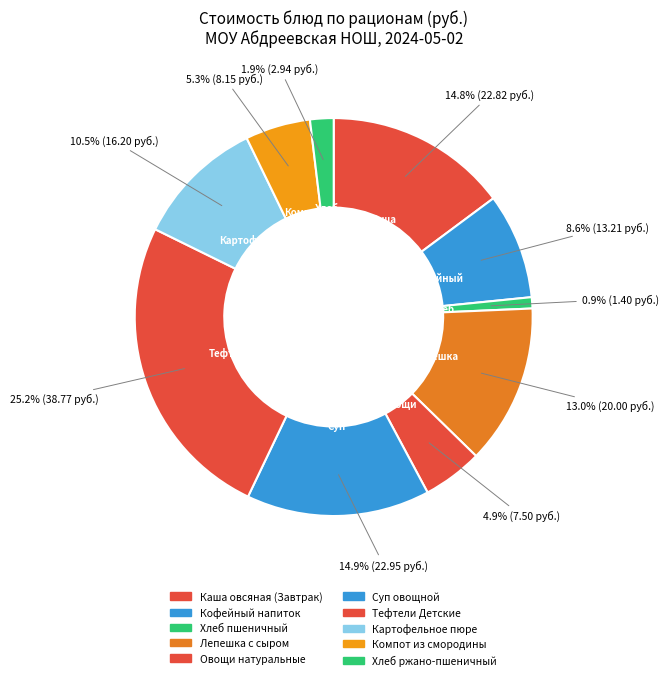

Which category has the smallest portion of the pie?

Хлеб пшеничный